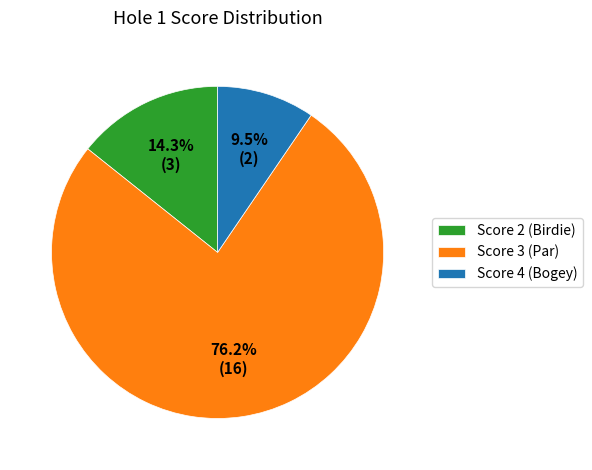

What is the largest slice in the pie chart?

Score 3 (Par)